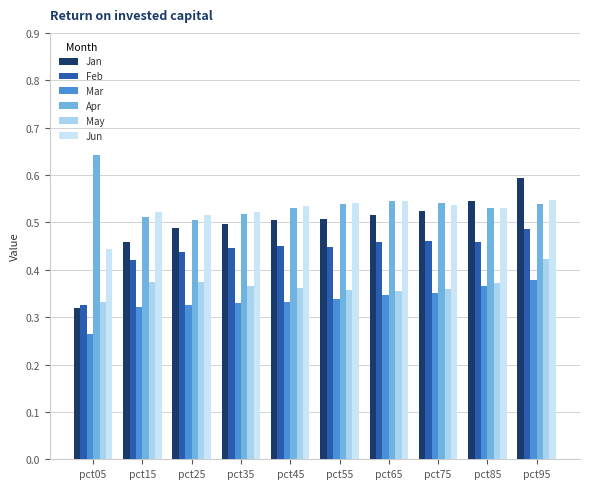

Is it true that Jan equals 0.7 at pct55?

False